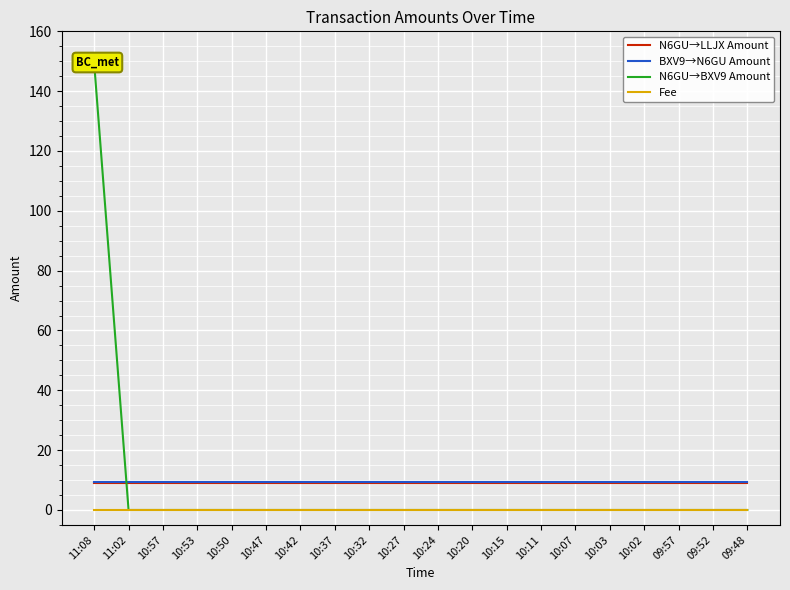

True or false: N6GU→BXV9 Amount has more than 2 interior local peaks.

False